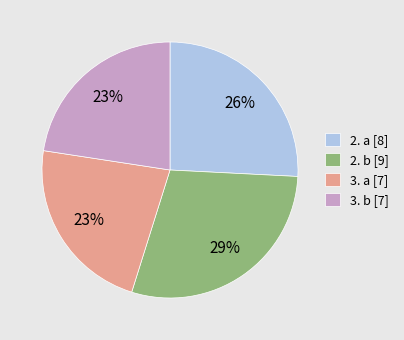

To the nearest percent, what is the difference between the 2. b [9] and 3. b [7] slice percentages?

6%